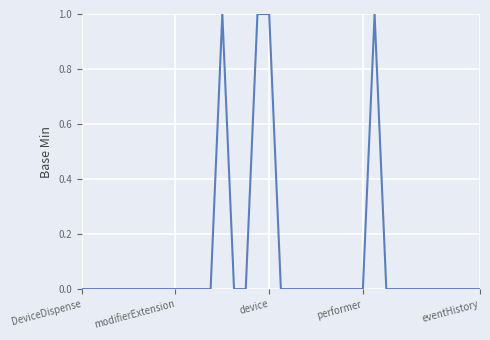

What is the maximum value shown in the chart?

1